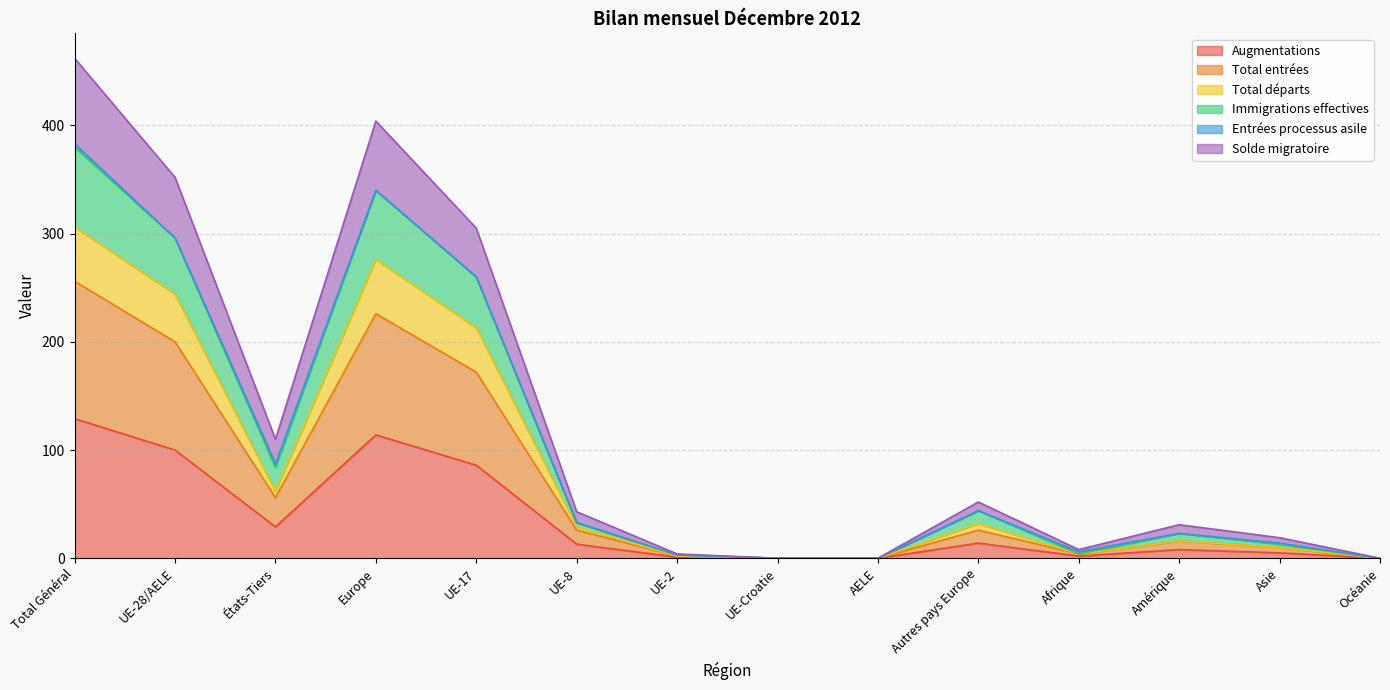

Where is the first local maximum for Augmentations?

Europe